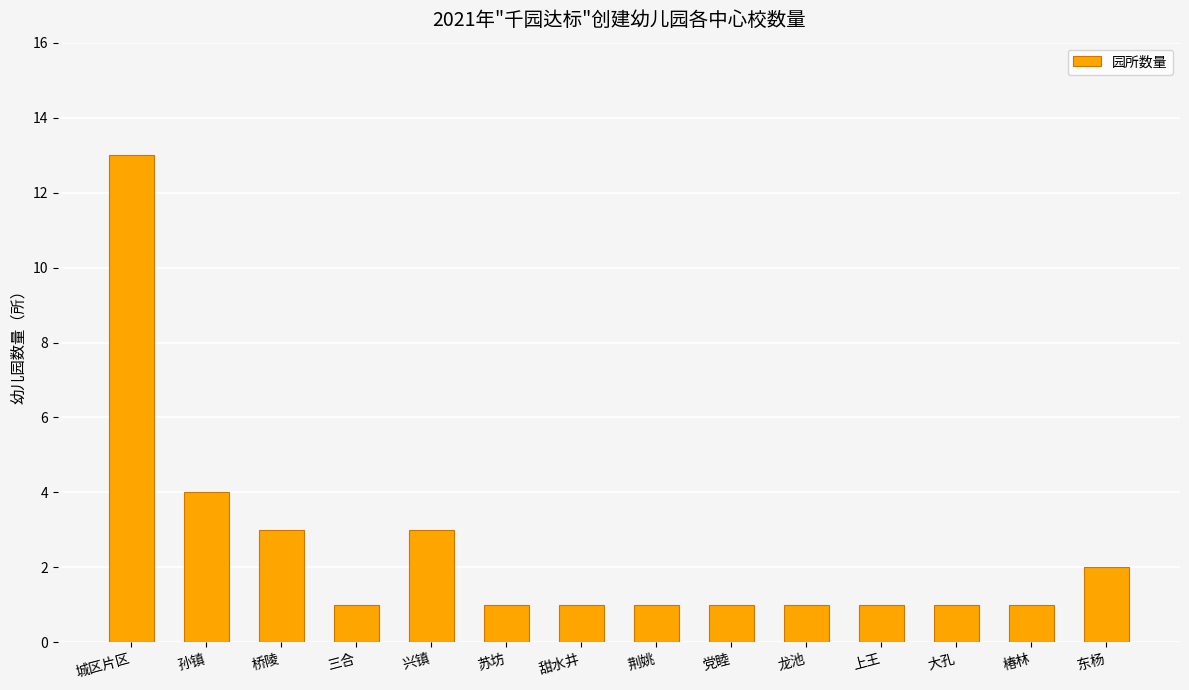

What is the label of the 1st bar from the left?

城区片区